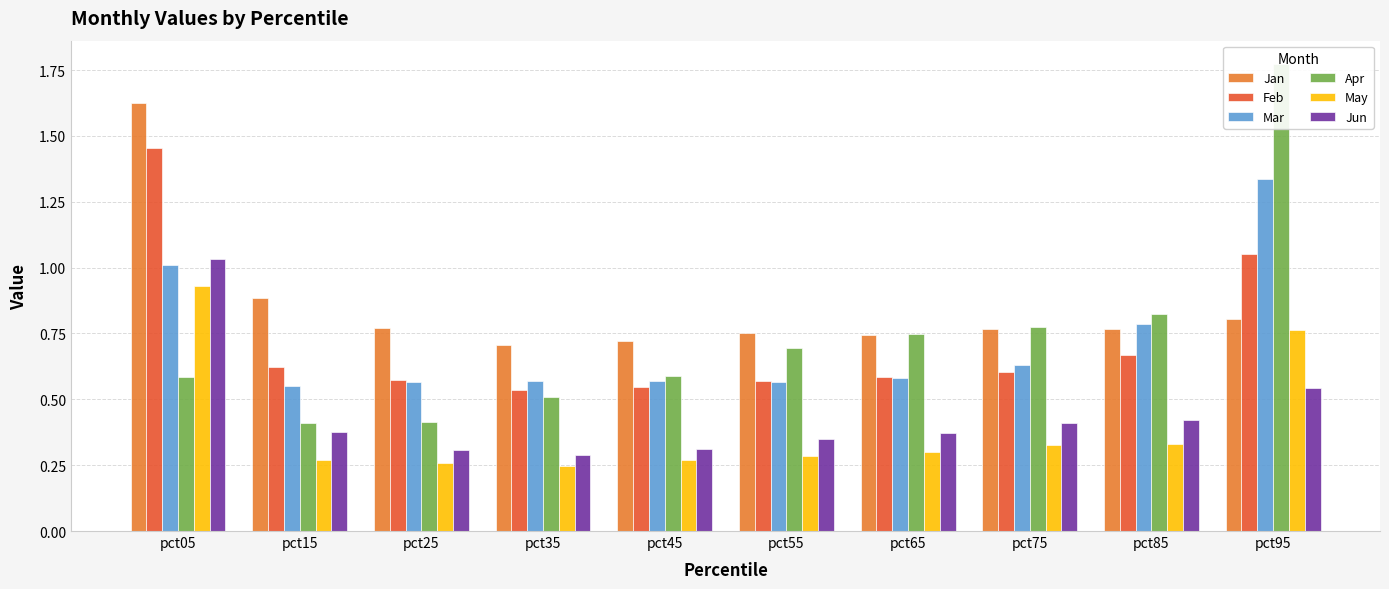

What is the lowest value of the Jun series?

0.3